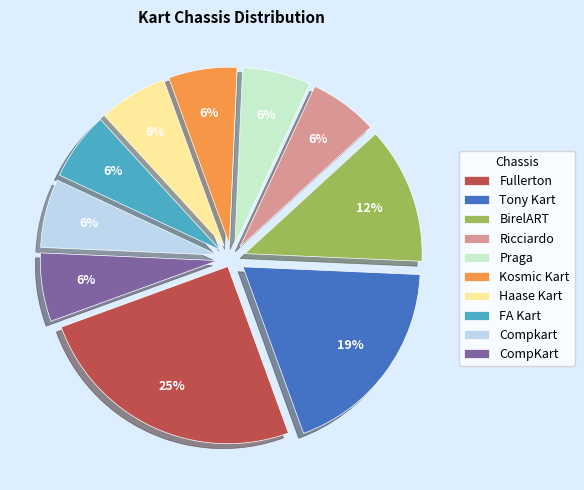

Approximately how many times larger is the value at FA Kart compared to Ricciardo?

1.0